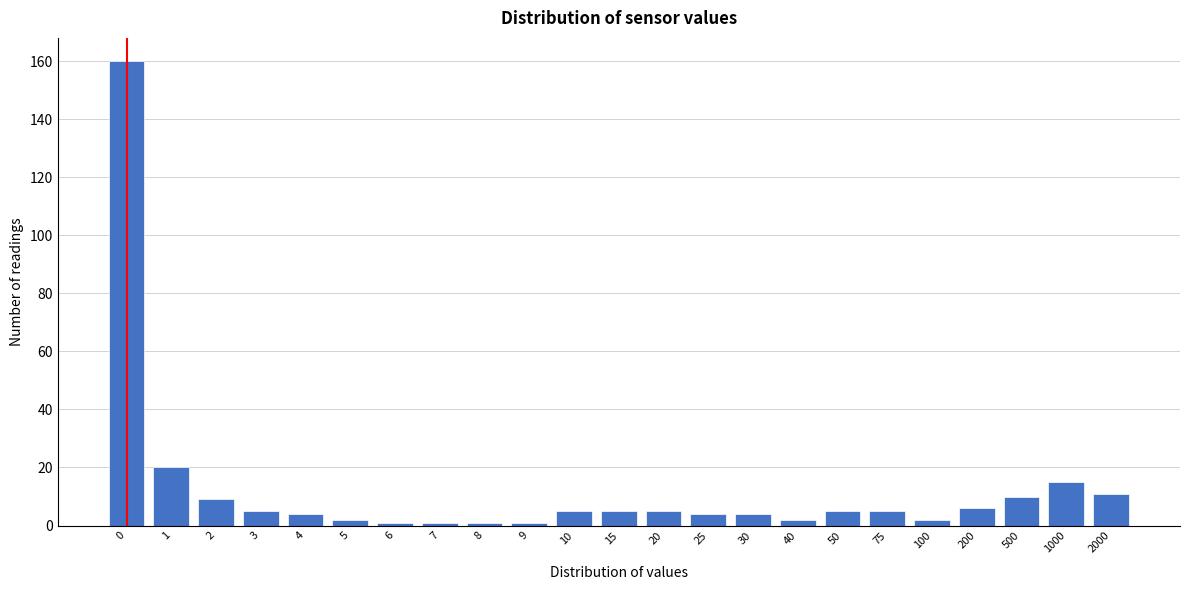

Reading left to right, list all the values displayed in this chart.

160	20	9	5	4	2	1	1	1	1	5	5	5	4	4	2	5	5	2	6	10	15	11